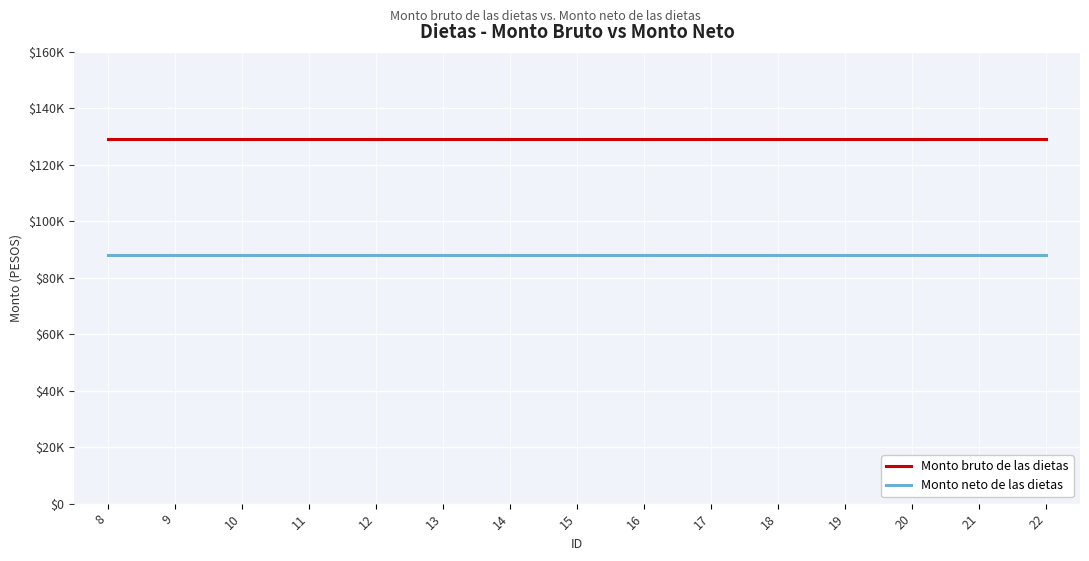

Which category has the highest value across all series?

8